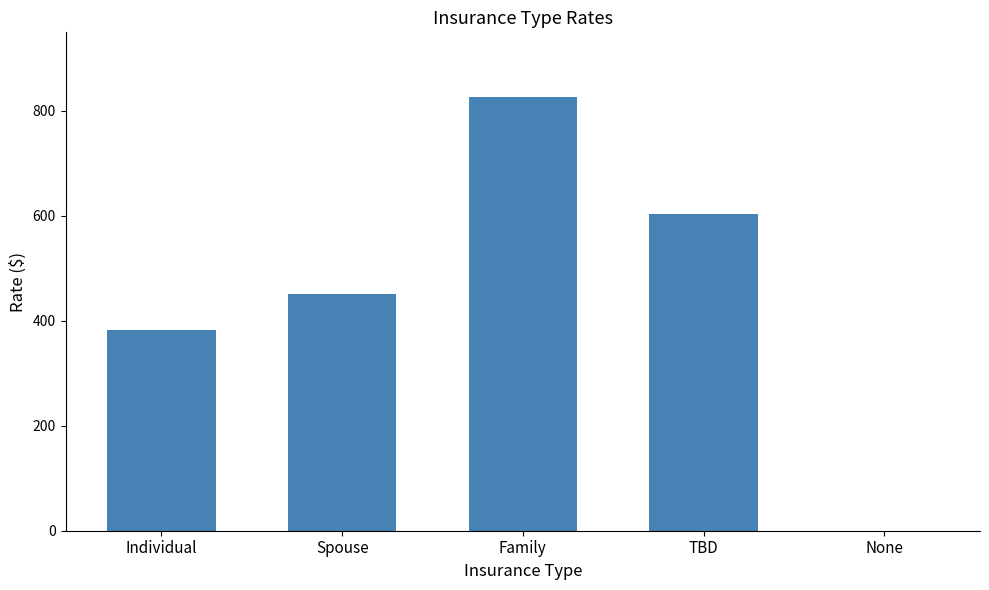

Read the value at Individual, to the nearest 10.

380